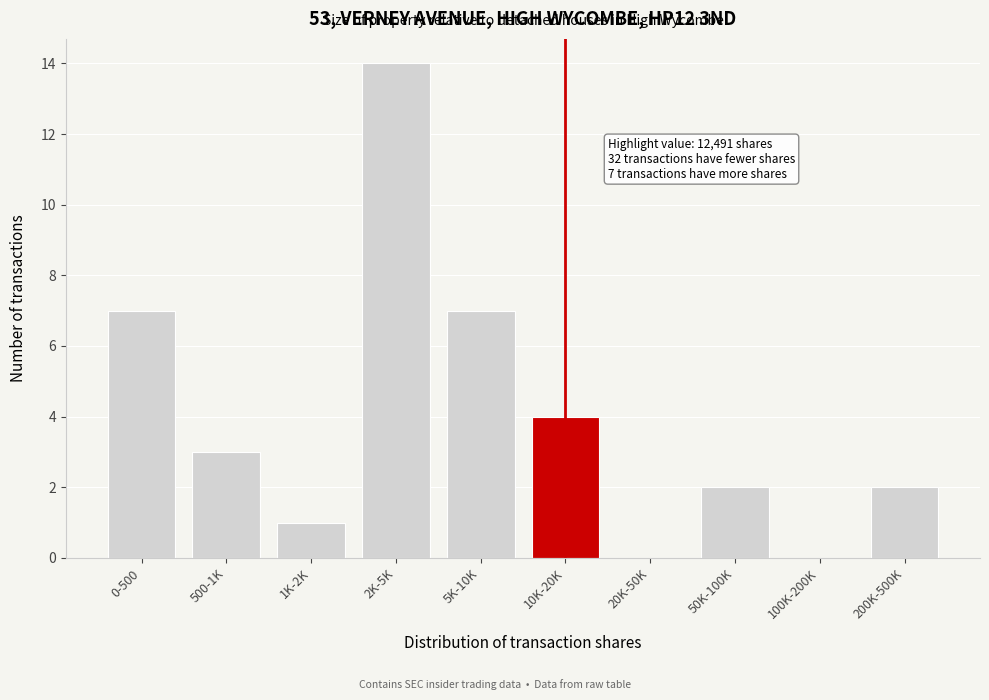

Reading right to left, what are all the values shown in this chart?

200K-500K=2	100K-200K=0	50K-100K=2	20K-50K=0	10K-20K=4	5K-10K=7	2K-5K=14	1K-2K=1	500-1K=3	0-500=7